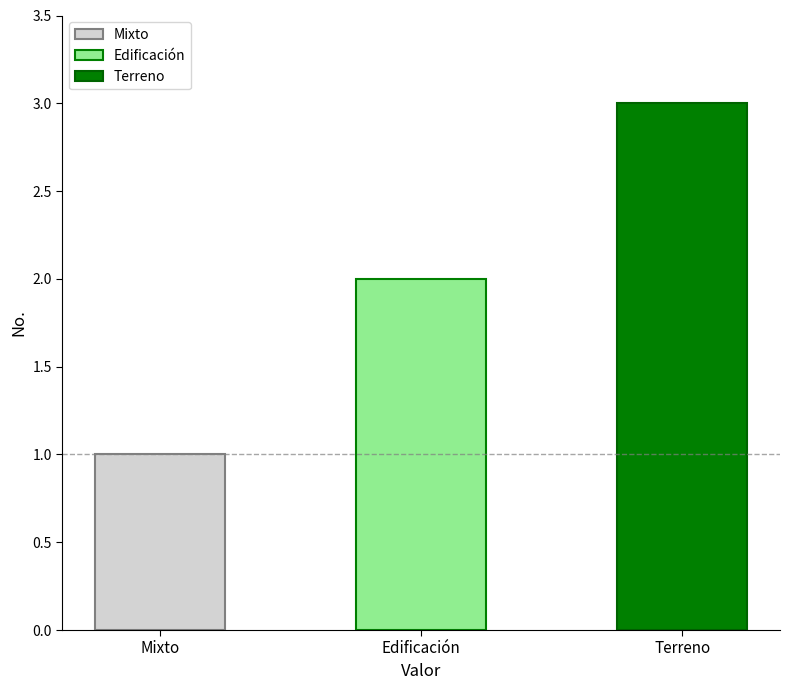

How many values are below 2?

1